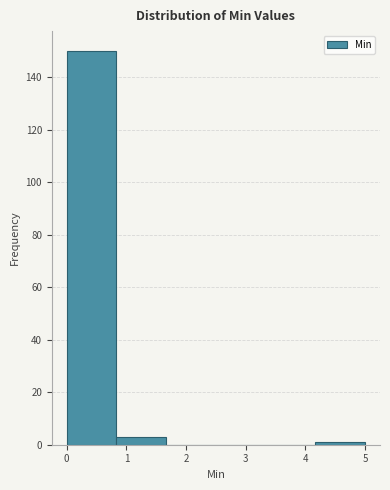

Reading left to right, list every bar in this chart as the range it spans on the x-axis followed by its height. Neither the bar edges nor the heights are printed on the chart, so give them approximately, as read against the axes.

0.0 to 0.8: 150
0.8 to 1.7: 4
1.7 to 2.5: 0
2.5 to 3.3: 0
3.3 to 4.2: 0
4.2 to 5.0: under 2